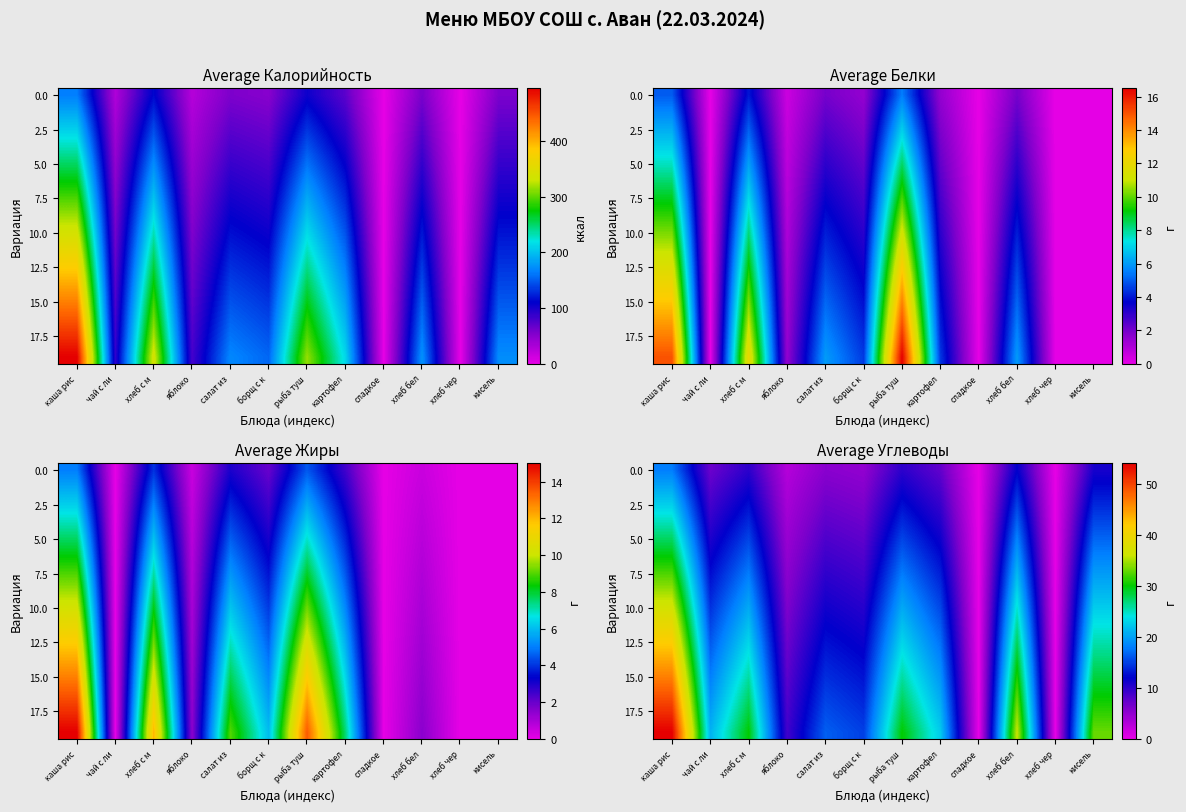

At how many categories does at least one series exceed 33?

2